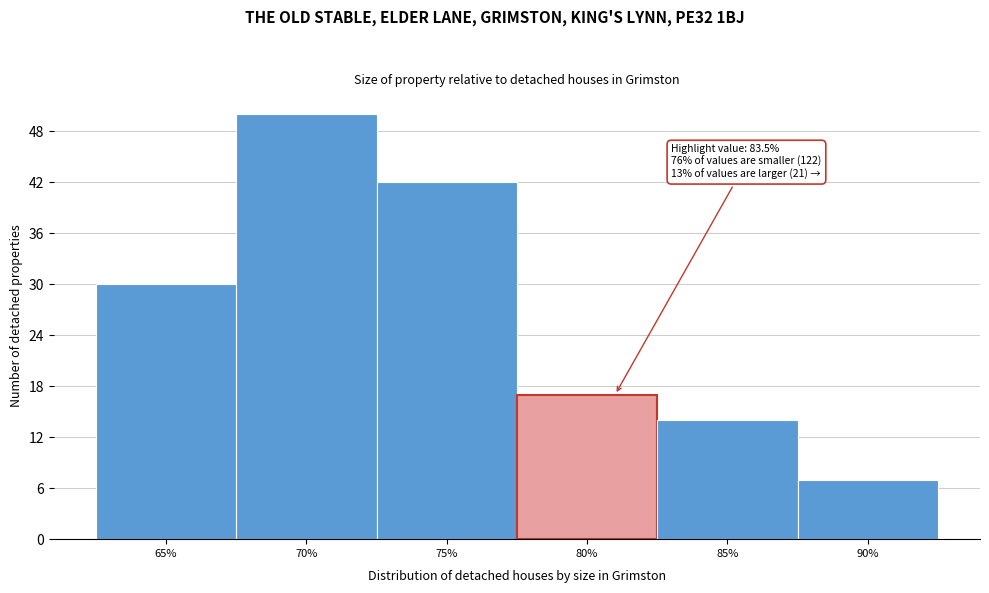

Reading left to right, extract all data points from this chart.

65%=30	70%=50	75%=42	80%=17	85%=14	90%=7